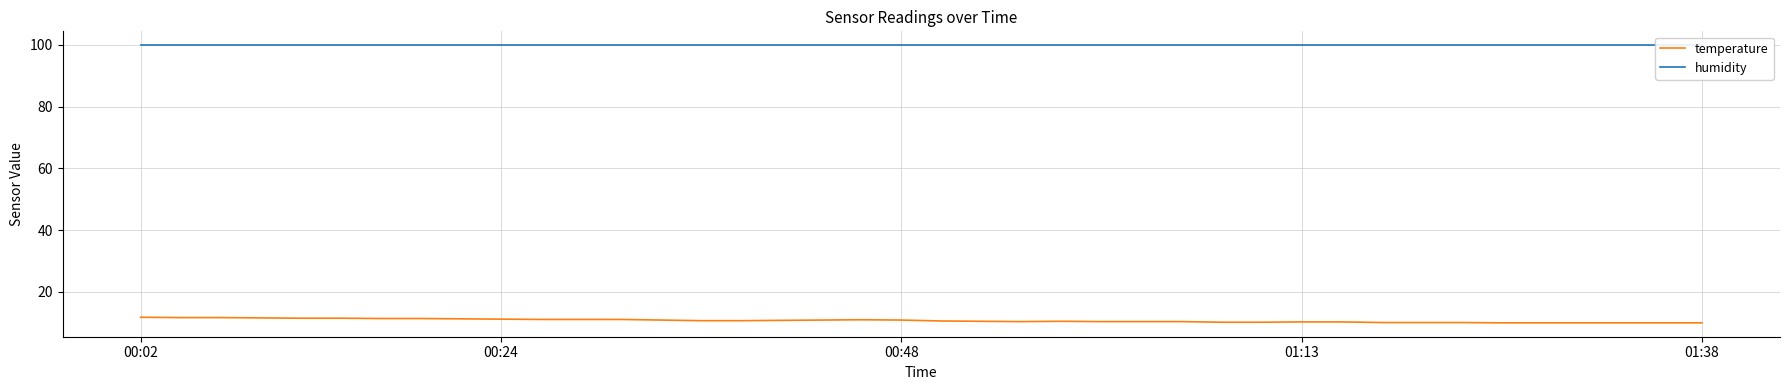

What is the minimum value for temperature?

10.0